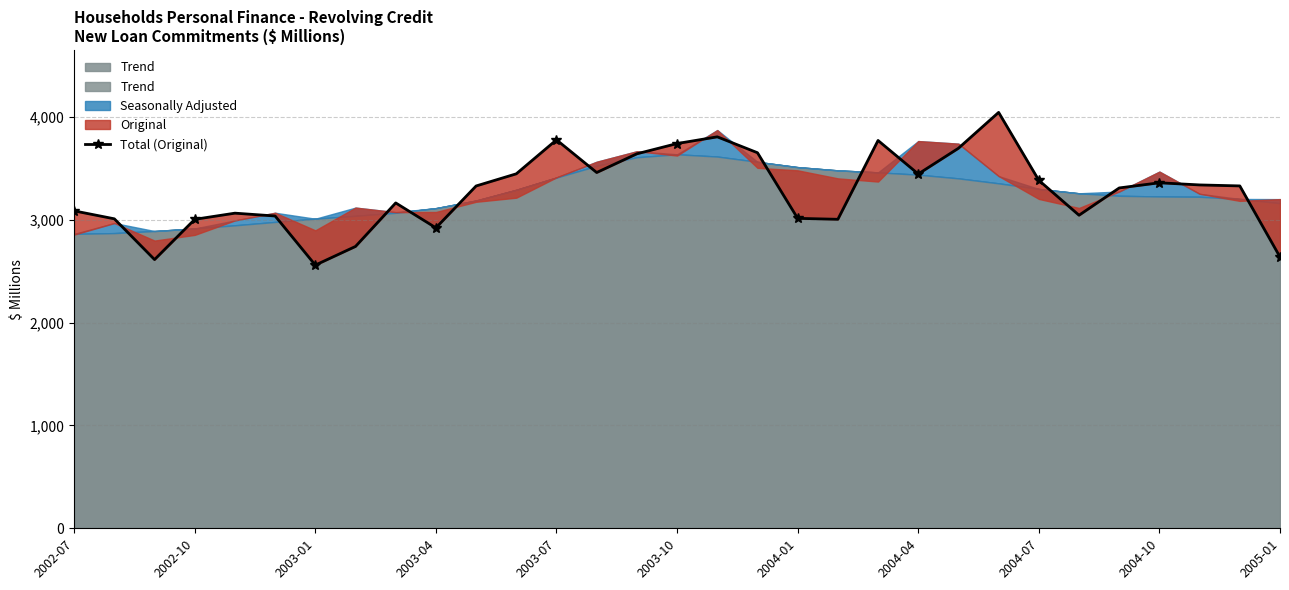

Is it true that the value at 2003-01 is 3632.0?

False